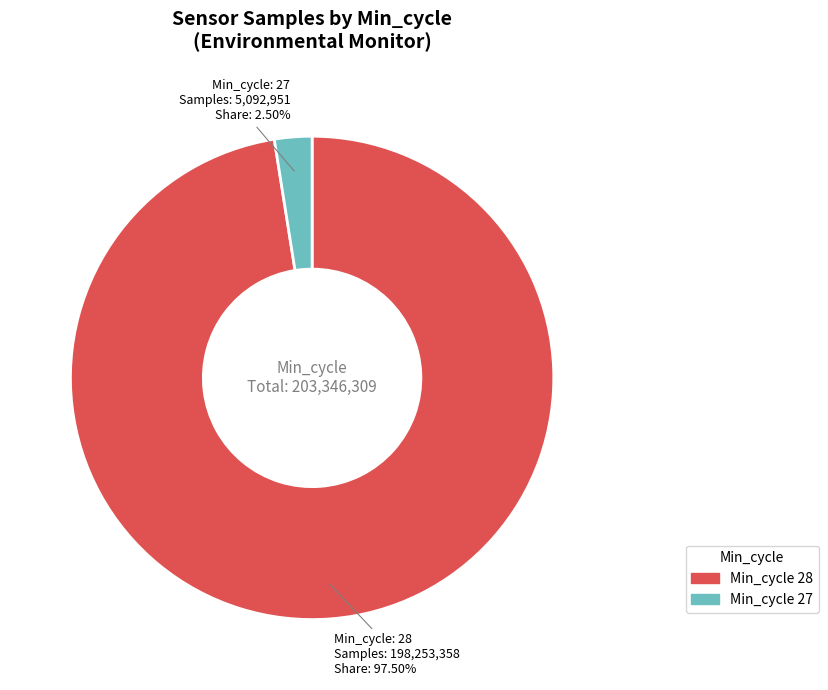

Is there any slice that represents more than half of the pie?

Yes